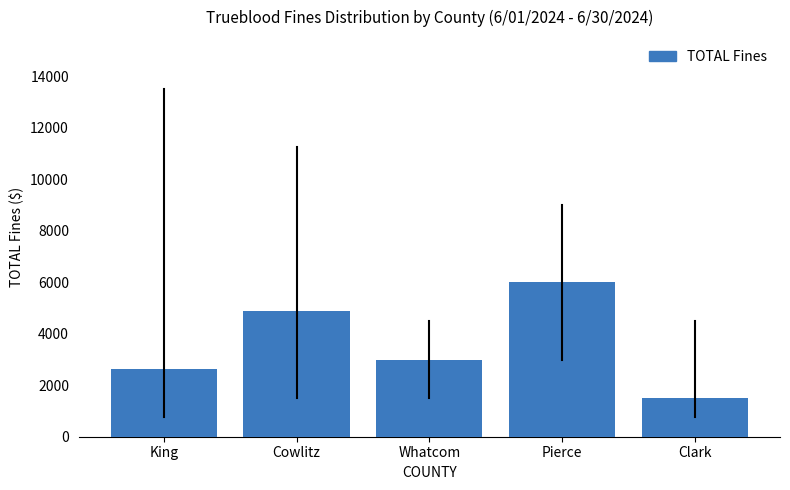

Reading left to right, what are all the values shown in this chart?

King=2625	Cowlitz=4875	Whatcom=3000	Pierce=6000	Clark=1500